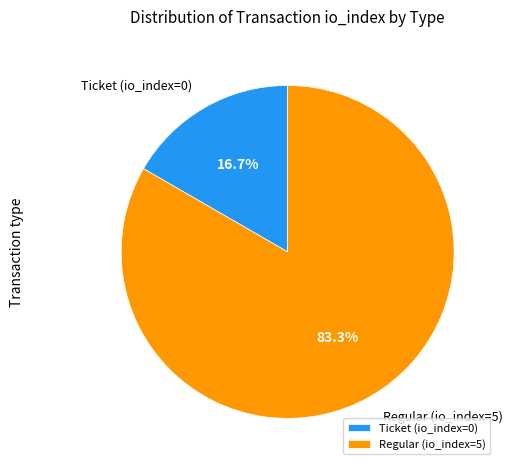

Rank the categories by value from lowest to highest.

Ticket (io_index=0), Regular (io_index=5)